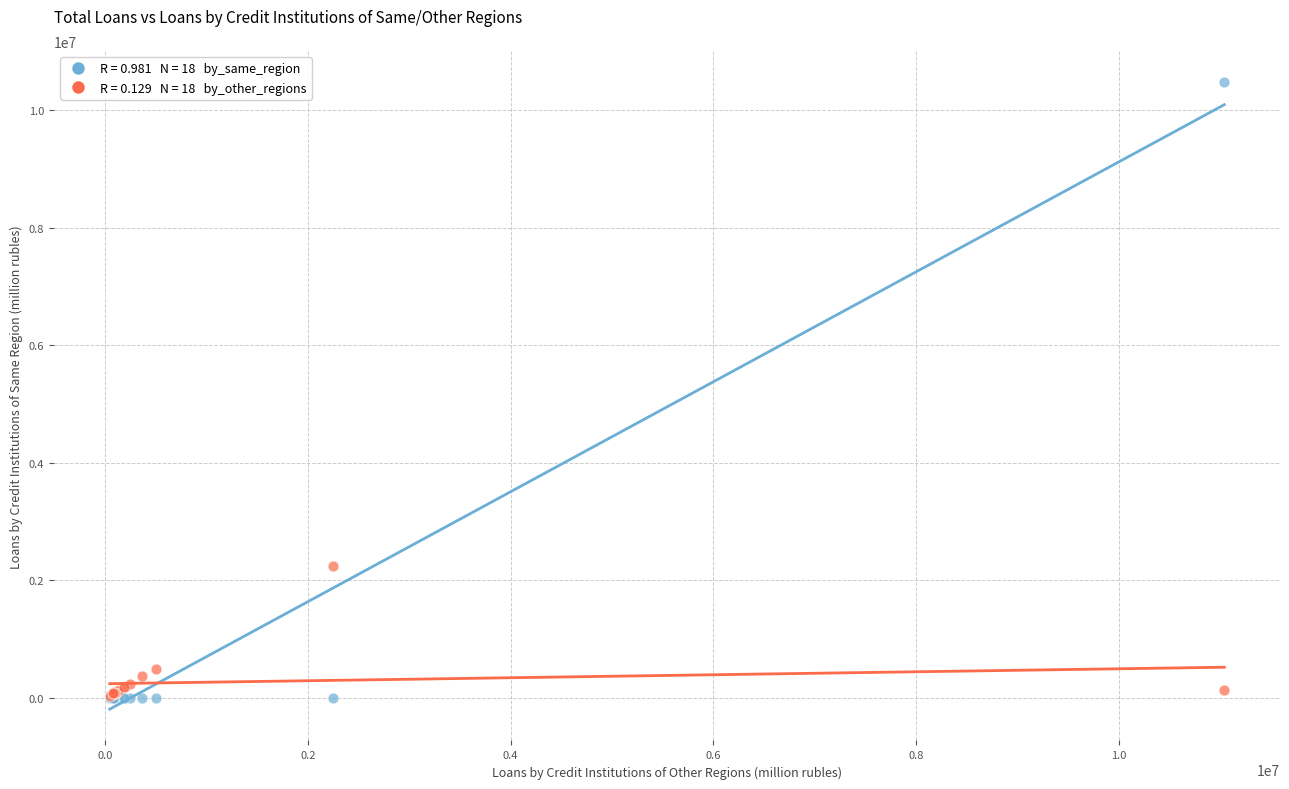

Across all series, what Y value is closest to 5236779?

2248081